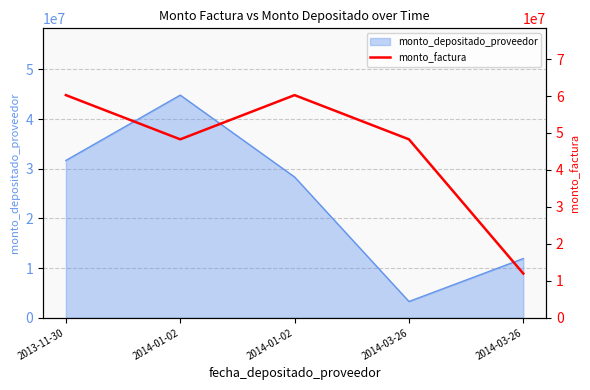

Reading left to right, what are all the values shown in this chart?

2013-11-30=60250000	2014-01-02=48287608	2014-01-02=60250000	2014-03-26=48287608	2014-03-26=11962392